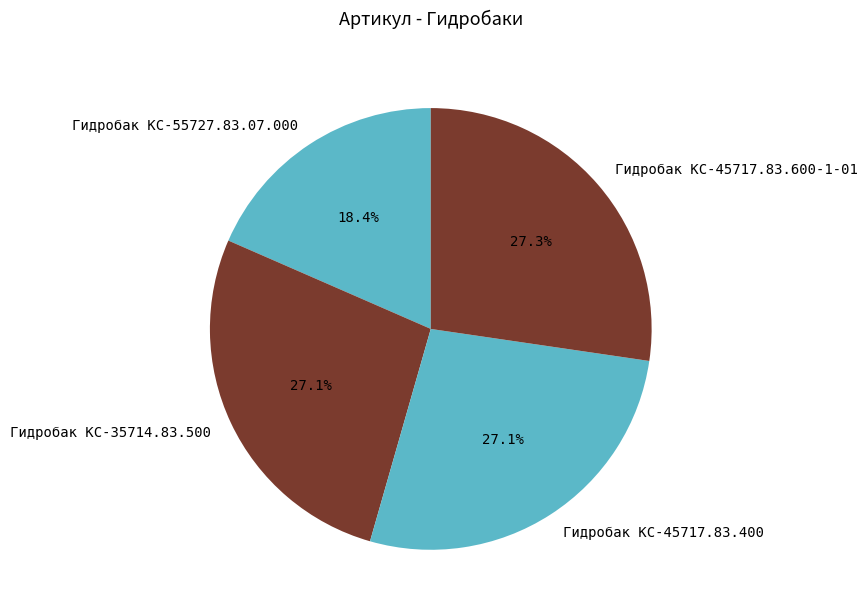

To the nearest percent, what is the average slice percentage?

25%